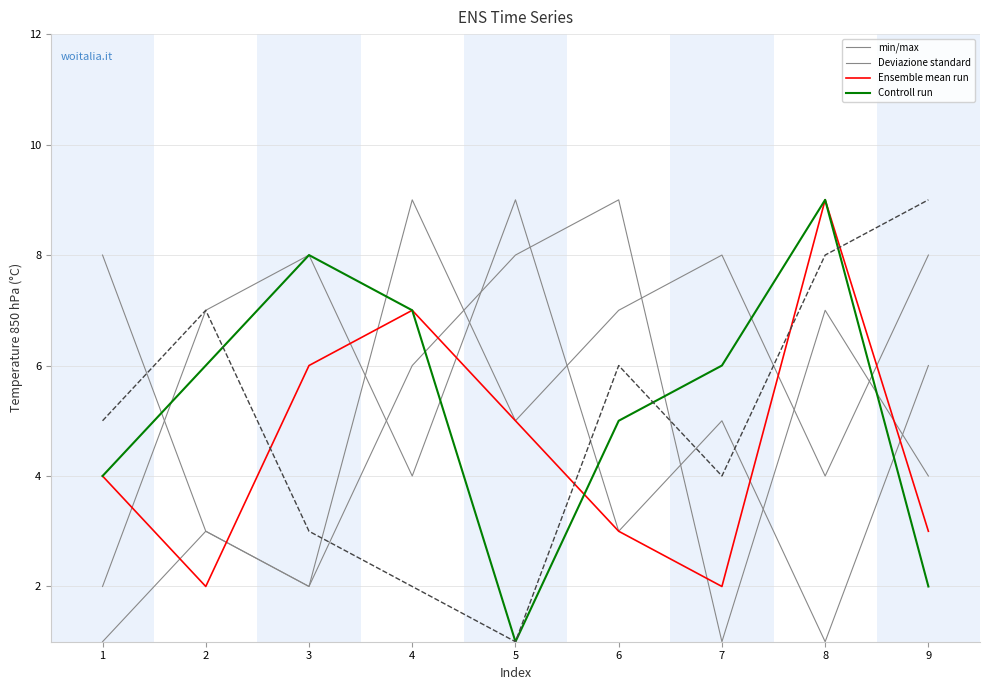

Which series ends up on top after the final intersection of Controll run and min/max?

min/max